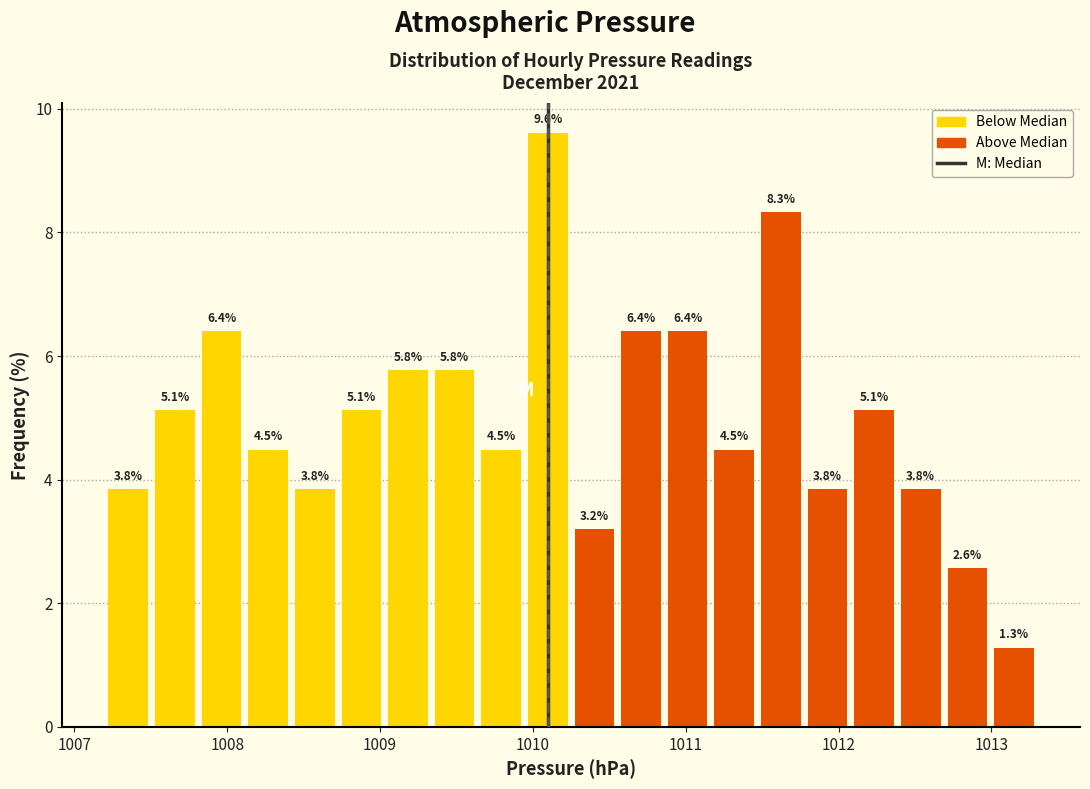

Read against the x-axis, roughly where is the centre of the tallest bar?

1010.1